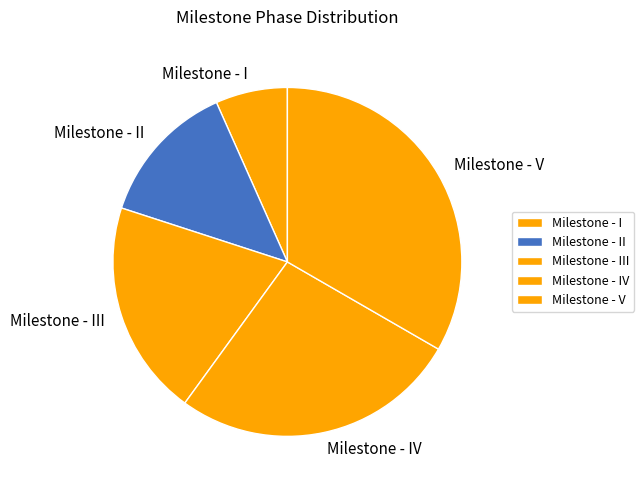

Rank the categories by value from highest to lowest.

Milestone - V, Milestone - IV, Milestone - III, Milestone - II, Milestone - I